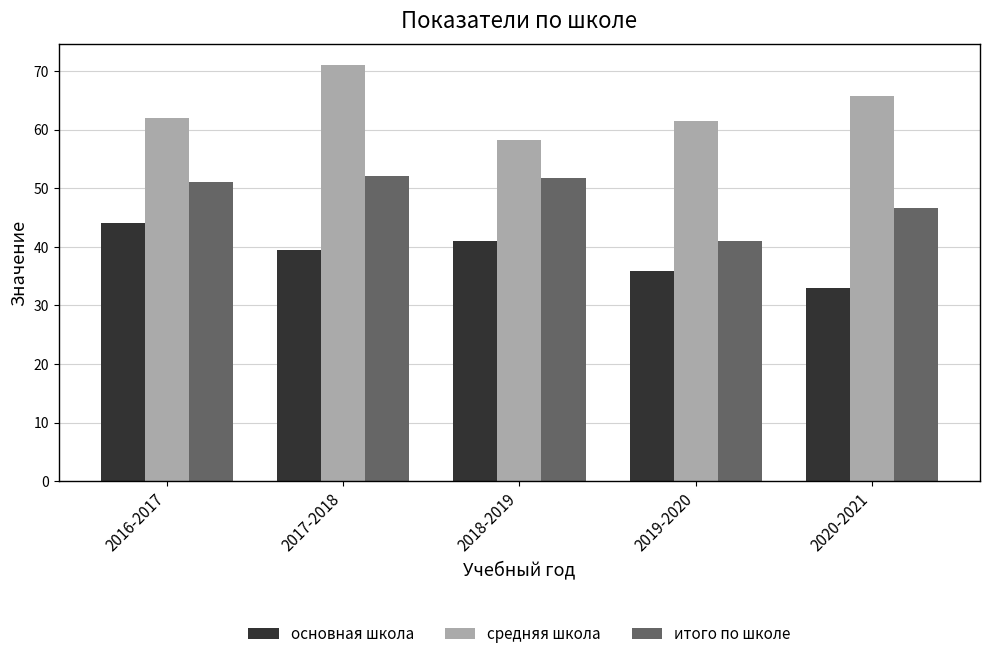

How many data points in итого по школе are less than 51?

2